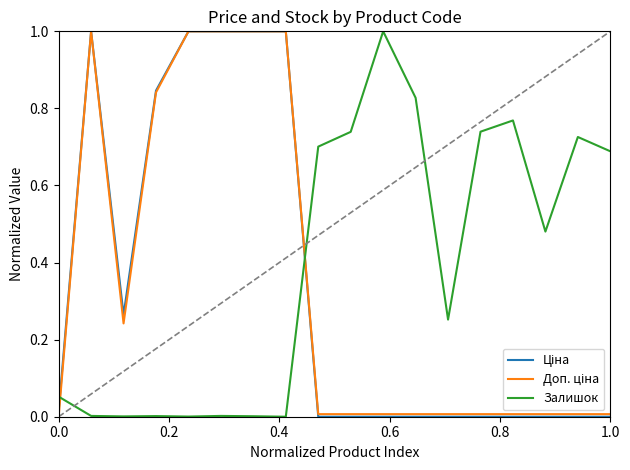

What is the maximum value for Залишок?

1.0